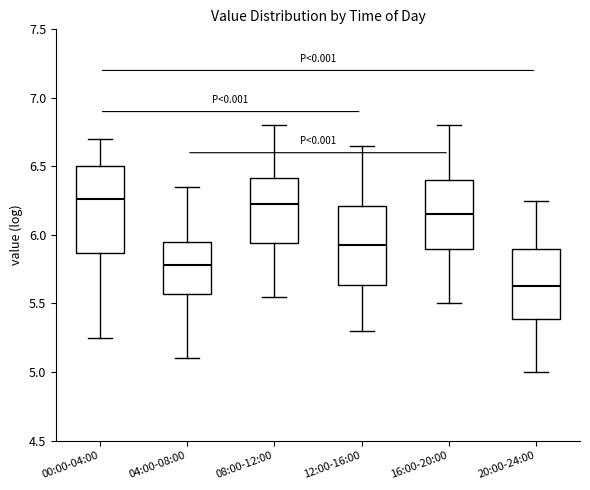

Which box's median line is the lowest?

20:00-24:00